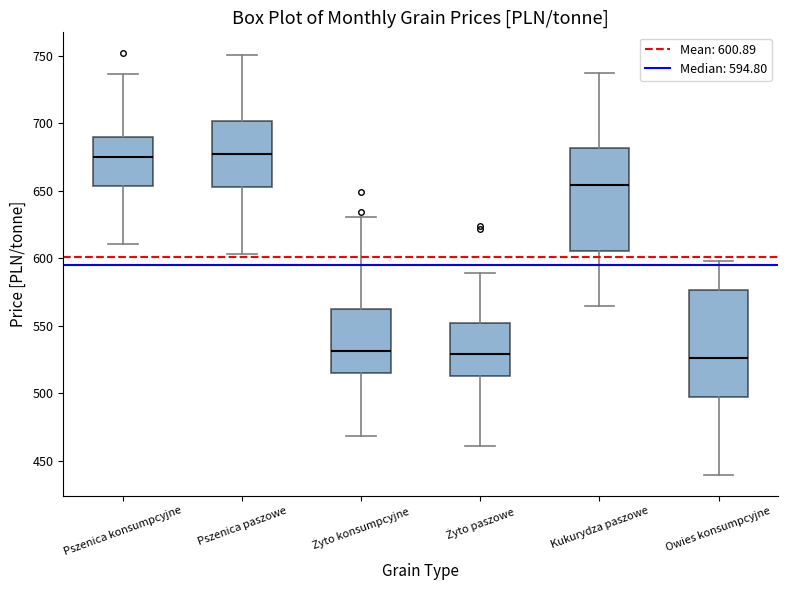

Reading left to right, transcribe this box plot: for each box, give where its median line is, the range the box spans, and where its two whiskers end, as read against the y-axis. The values are not printed on the chart, so give them approximately, as read against the axis.

Pszenica konsumpcyjne: median 675, box 655 to 690, whiskers 610 to 735
Pszenica paszowe: median 675, box 655 to 700, whiskers 605 to 750
Żyto konsumpcyjne: median 530, box 515 to 560, whiskers 470 to 630
Żyto paszowe: median 530, box 515 to 550, whiskers 460 to 590
Kukurydza paszowe: median 655, box 605 to 680, whiskers 565 to 740
Owies konsumpcyjne: median 525, box 495 to 575, whiskers 440 to 600